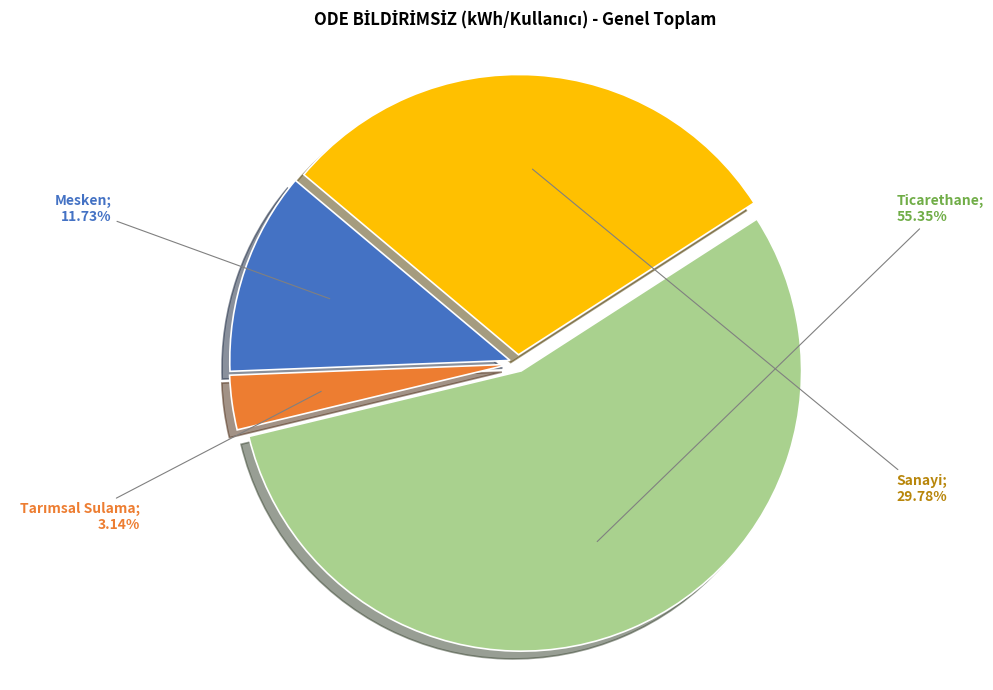

Does any single category account for the majority?

Yes